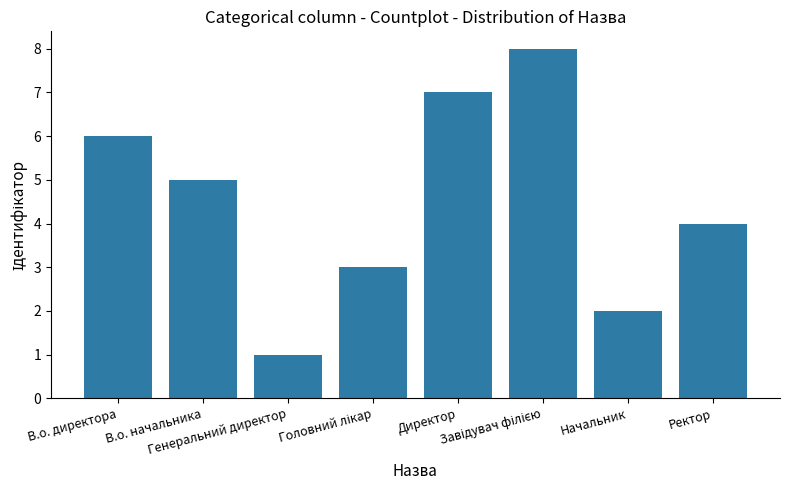

What is the difference between the maximum and minimum values?

7